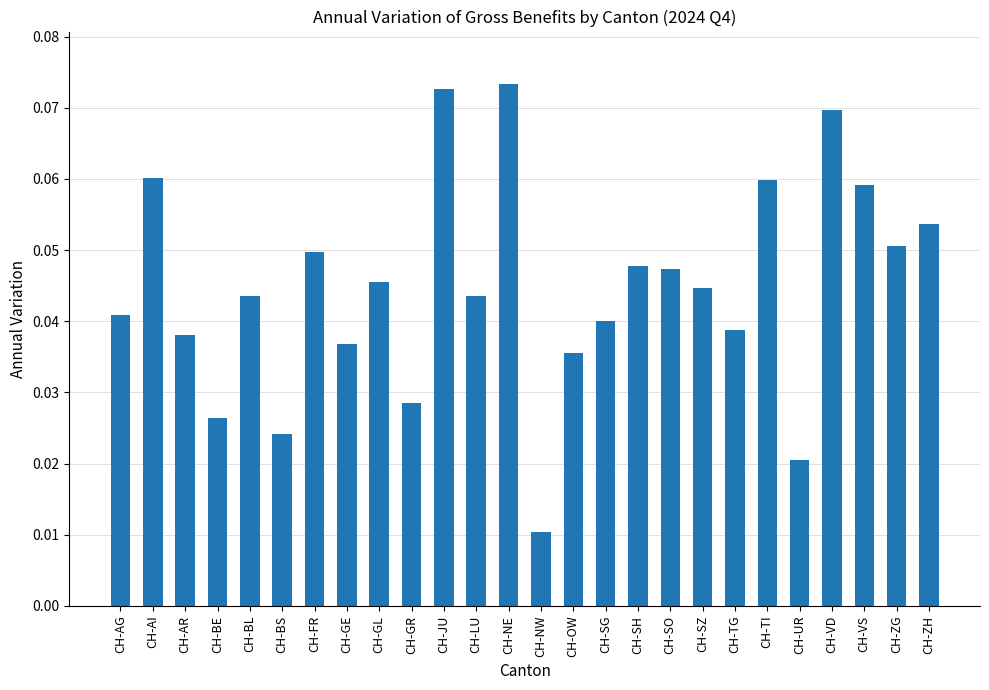

What position from the right is CH-TG?

7